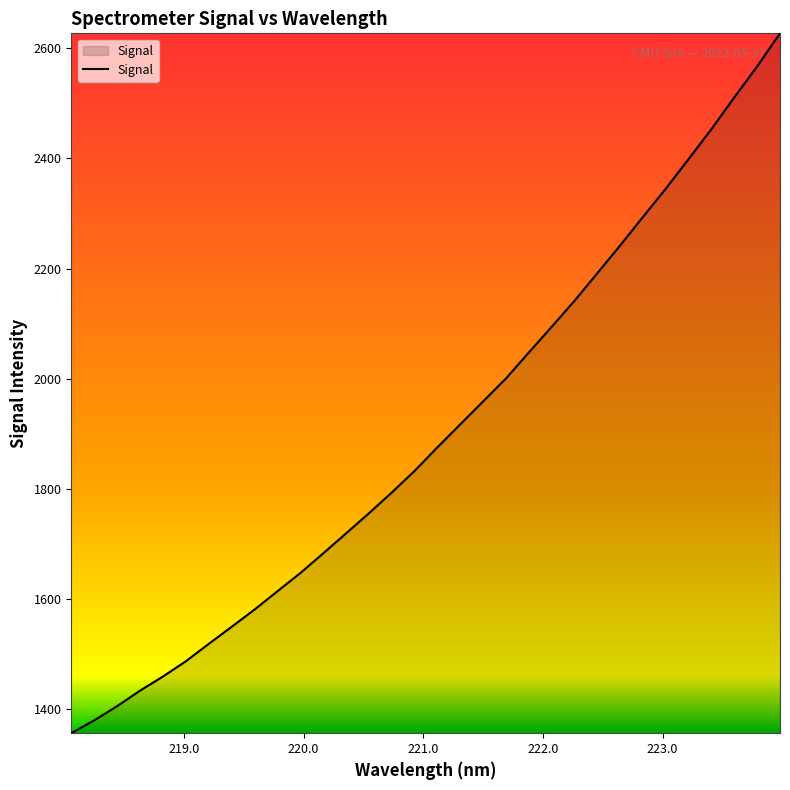

What is the difference between the second highest and minimum values?

1210.0